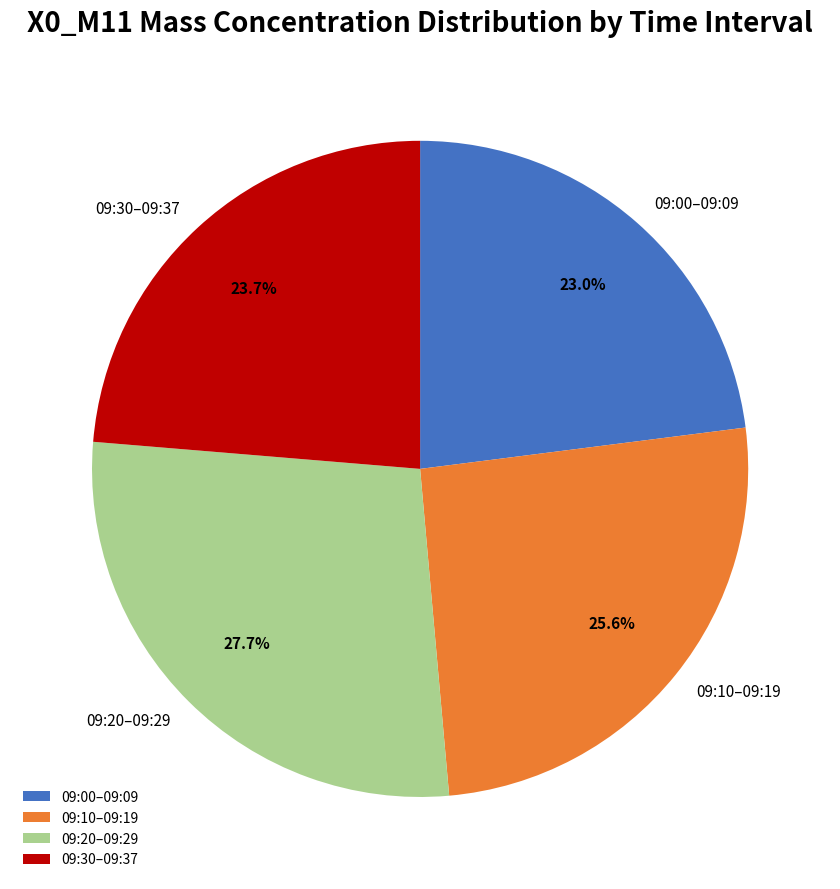

Between 09:10–09:19 and 09:30–09:37, which is larger?

09:10–09:19